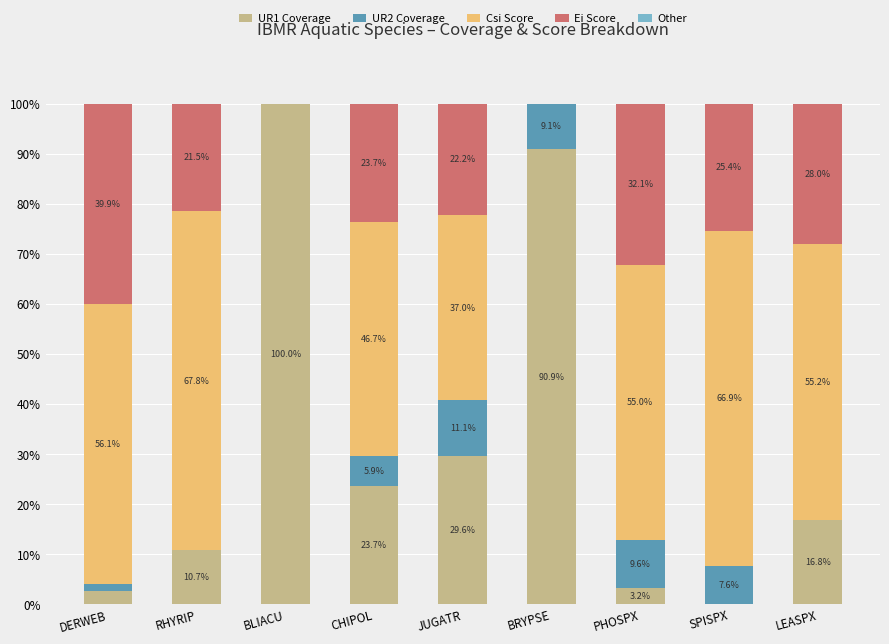

The UR1 Coverage series shows 14.1 at RHYRIP. True or false?

False